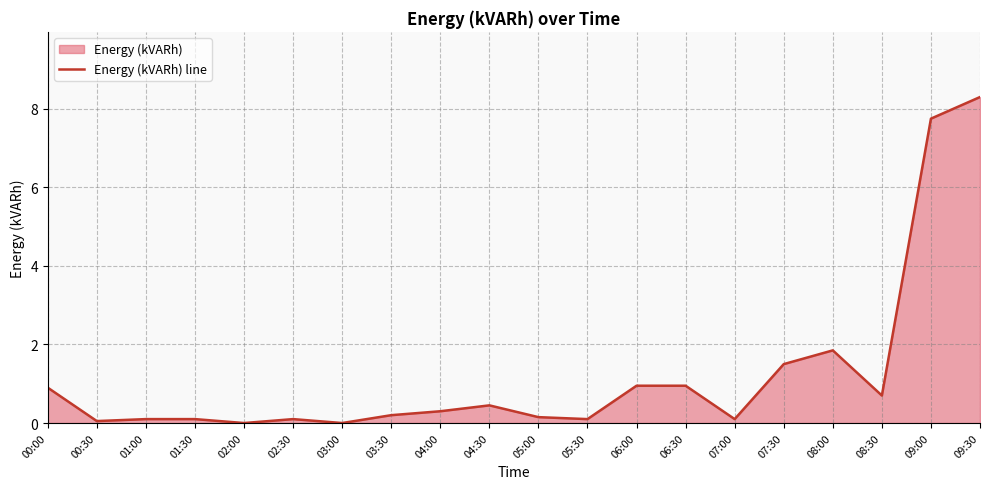

Reading left to right, extract all data points from this chart.

0.9	0.1	0.1	0.1	0.0	0.1	0.0	0.2	0.3	0.5	0.1	0.1	0.9	0.9	0.1	1.5	1.9	0.7	7.8	8.3